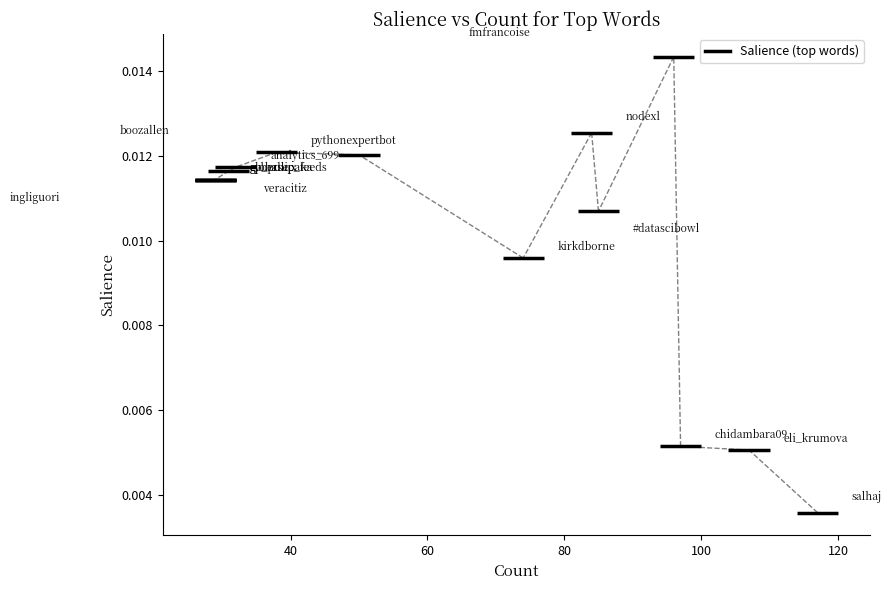

Between analytics_699 and #datascibowl, which is larger?

analytics_699